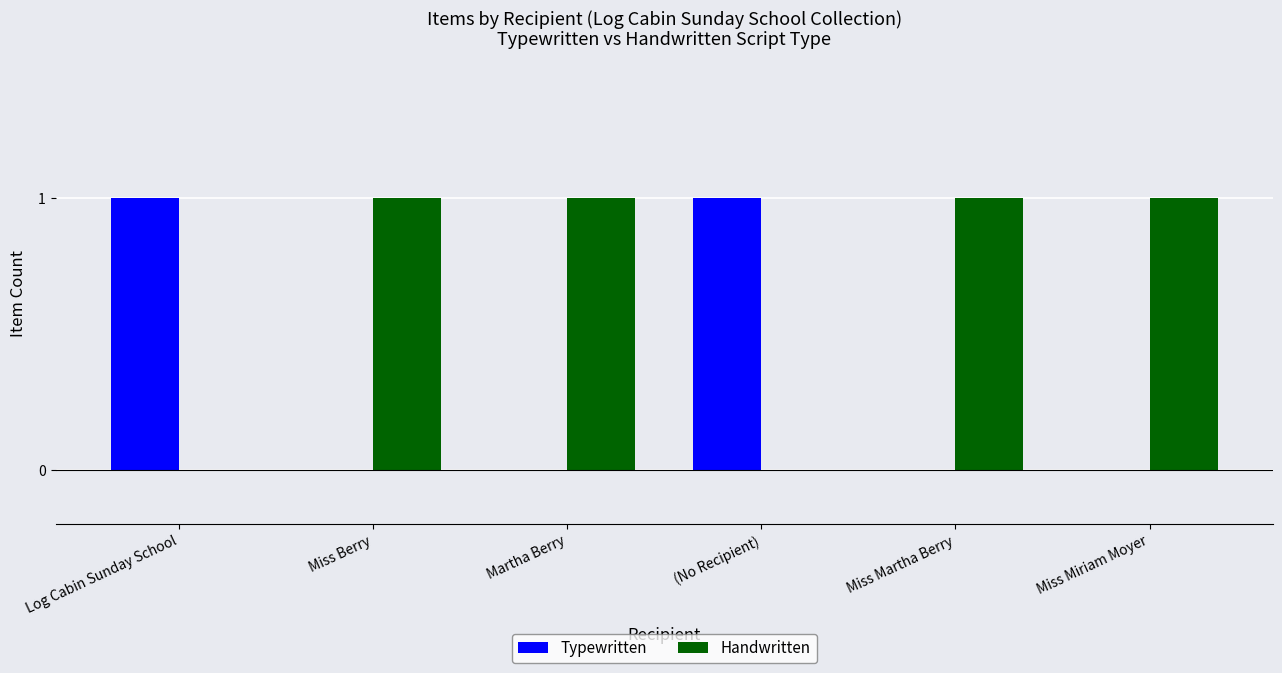

What is the sum of the Typewritten values at (No Recipient) and Martha Berry?

1